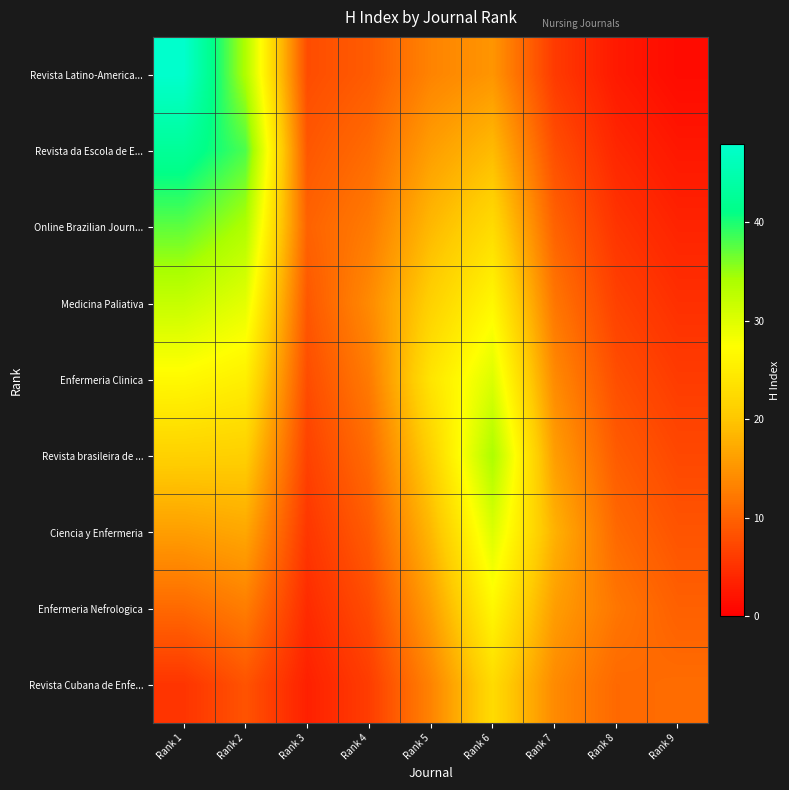

At which category is the sum across all series the highest?

Rank 1